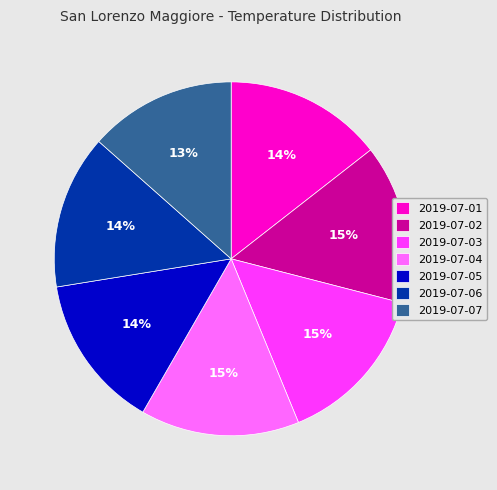

Approximately how many times larger is the value at 2019-07-03 compared to 2019-07-04?

1.0